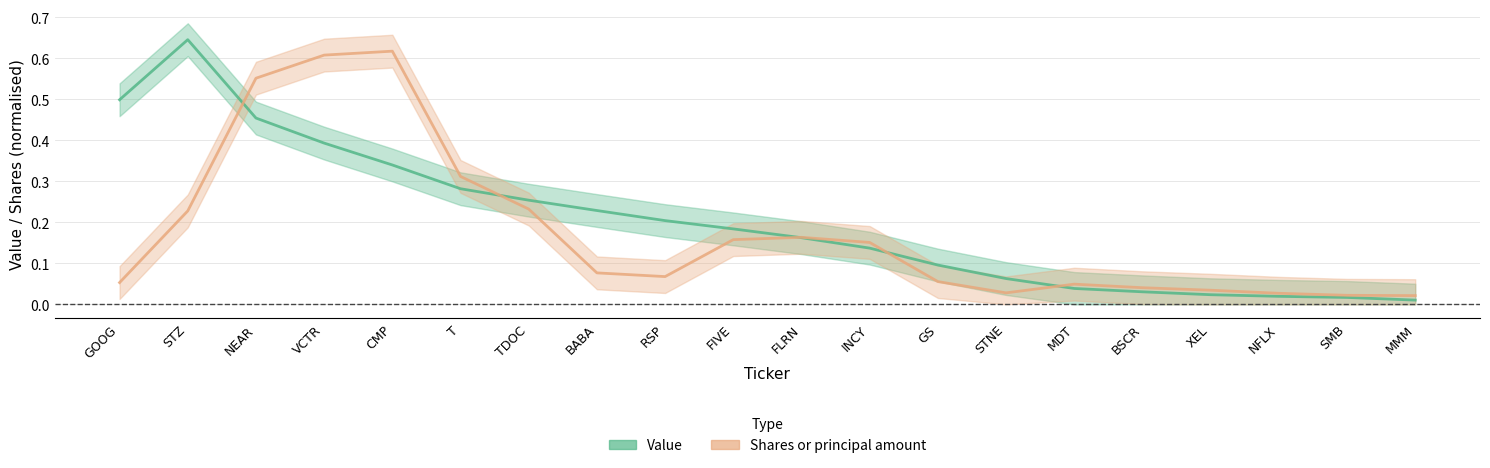

Count the number of data series in this chart.

2